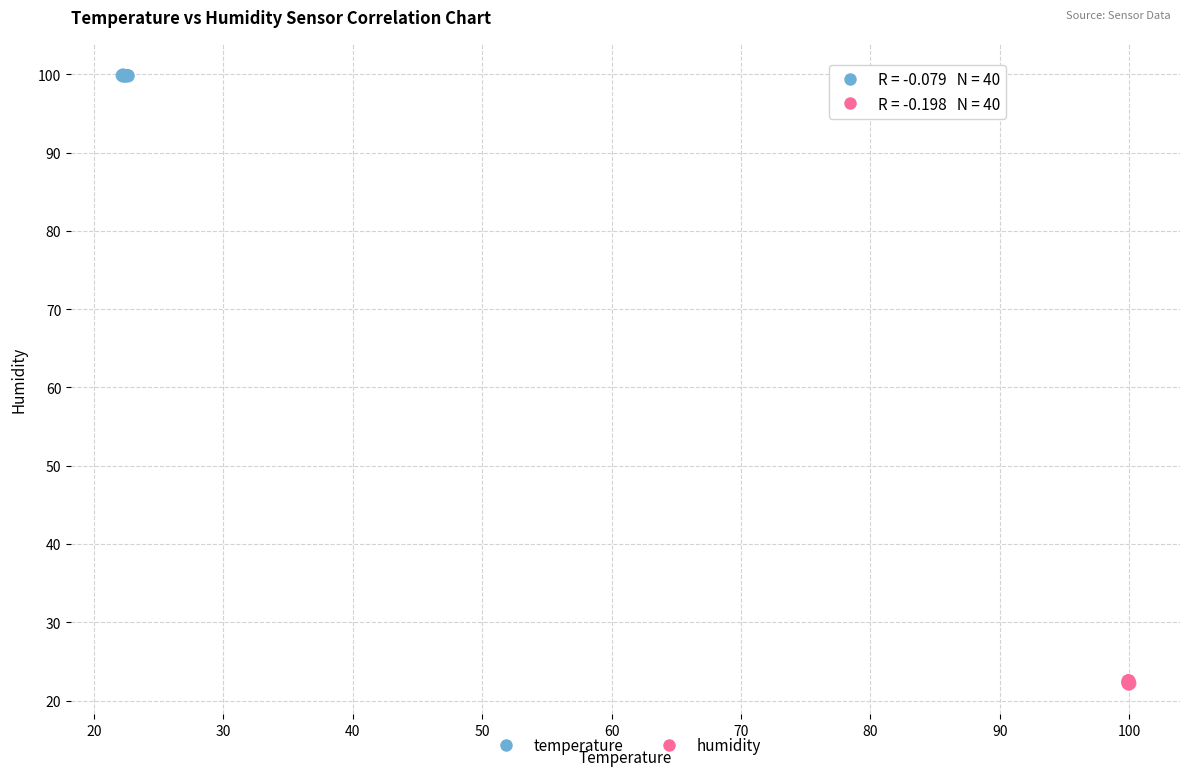

Which series reaches the minimum Y coordinate?

humidity